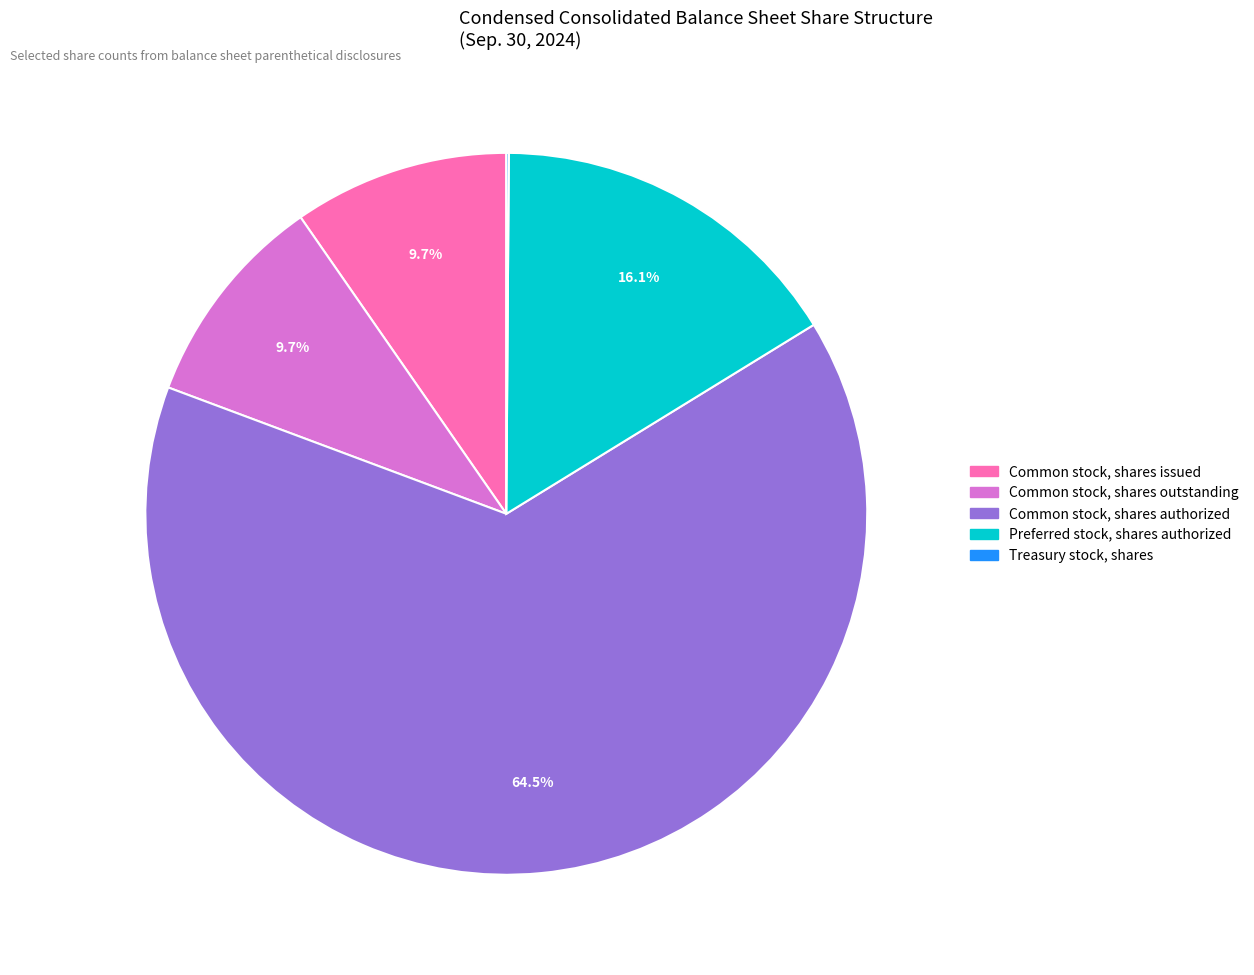

Which category has the biggest portion of the pie?

Common stock, shares authorized